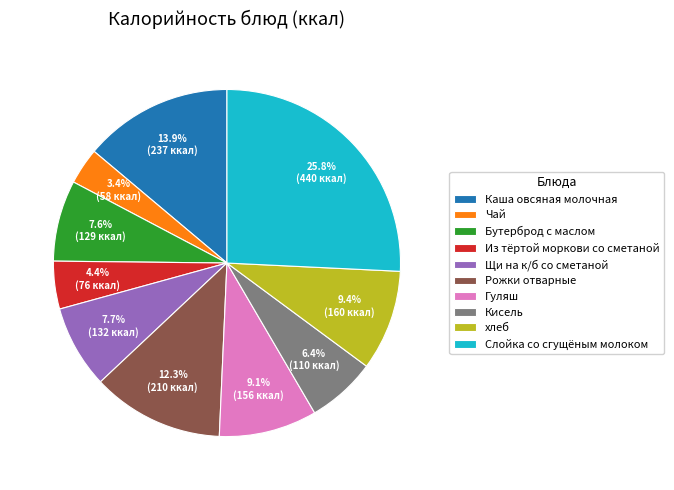

Do Из тёртой моркови со сметаной and Бутерброд с маслом together represent more than half of the pie?

No